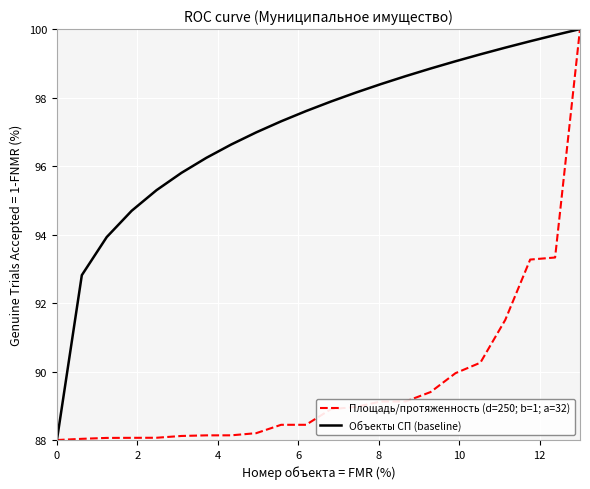

True or false: Объекты СП (baseline) has more than 1 points higher than both neighbors.

False